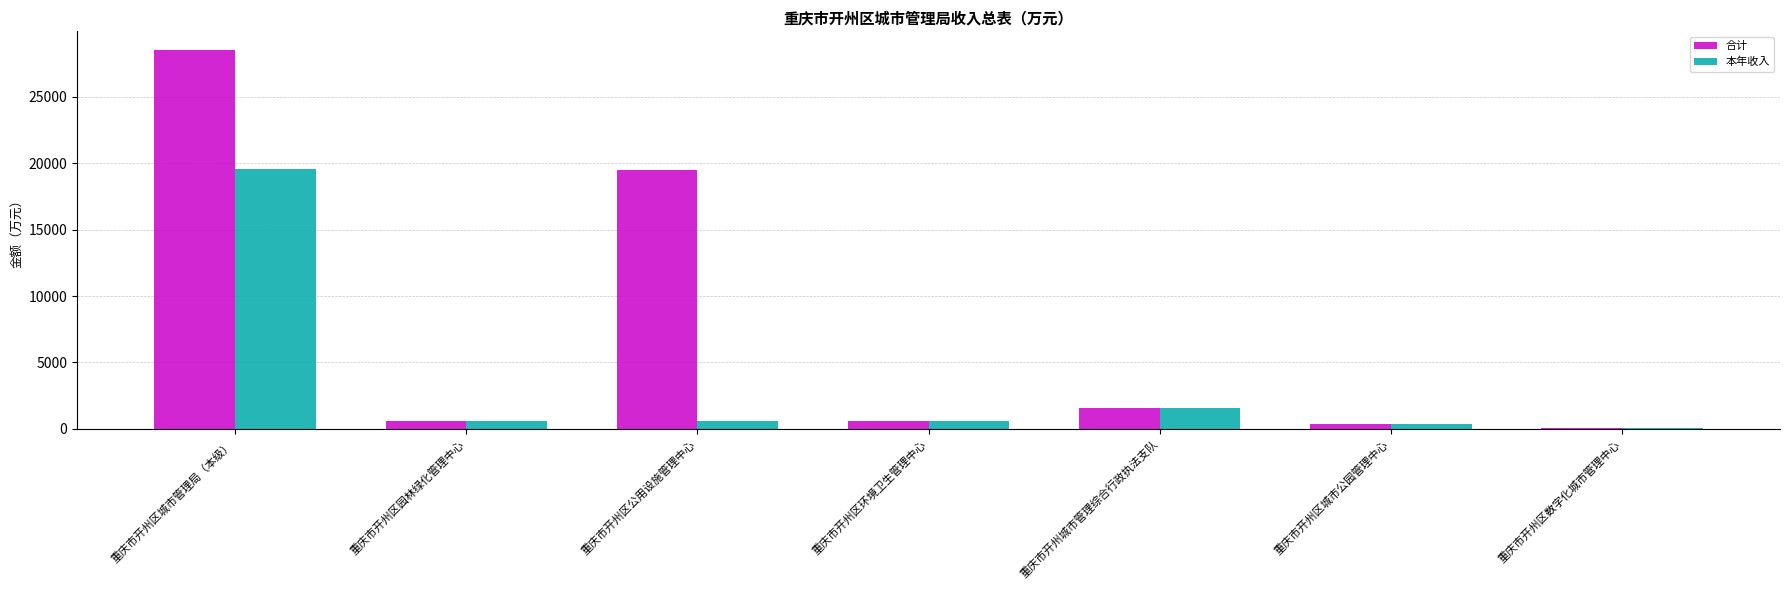

At which category is the sum across all series the highest?

重庆市开州区城市管理局（本级）